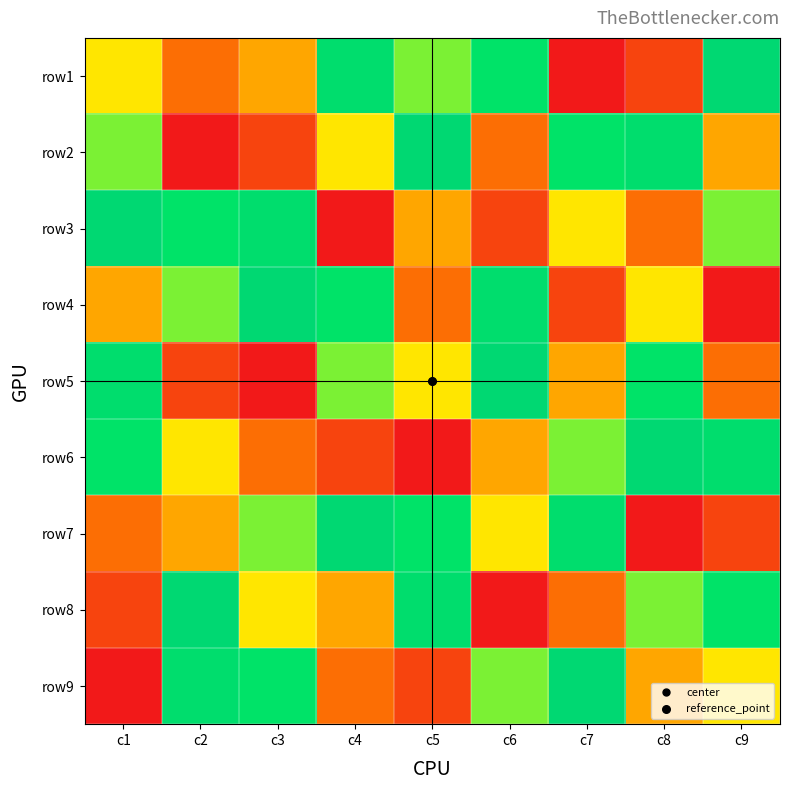

What is the greatest value displayed?

9